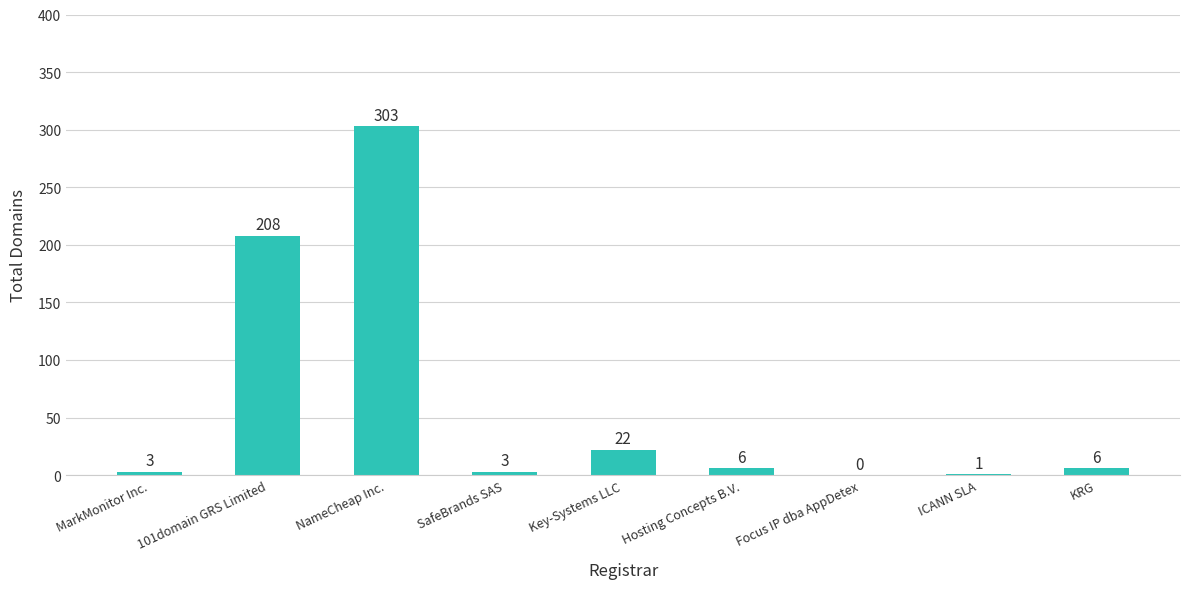

Reading left to right, transcribe all the data shown in this chart.

MarkMonitor Inc.=3	101domain GRS Limited=208	NameCheap Inc.=303	SafeBrands SAS=3	Key-Systems LLC=22	Hosting Concepts B.V.=6	Focus IP dba AppDetex=0	ICANN SLA=1	KRG=6